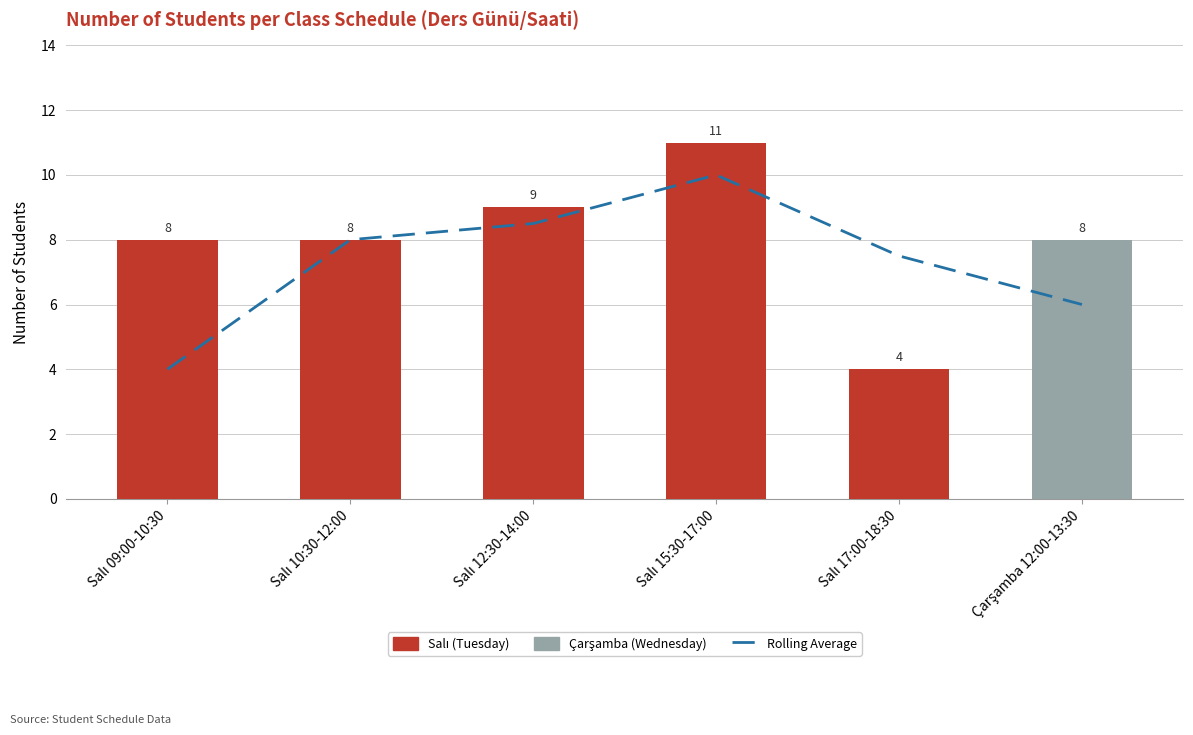

Where does the Rolling Average series first go above 8?

Salı 12:30-14:00